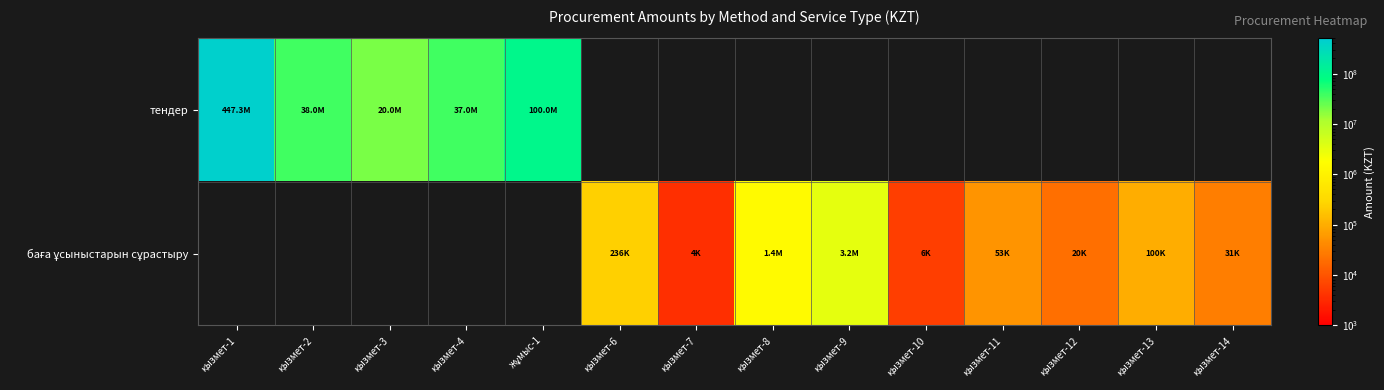

Is the value of баға ұсыныстарын сұрастыру at жұмыс-1 greater than the value of тендер at қызмет-11?

No